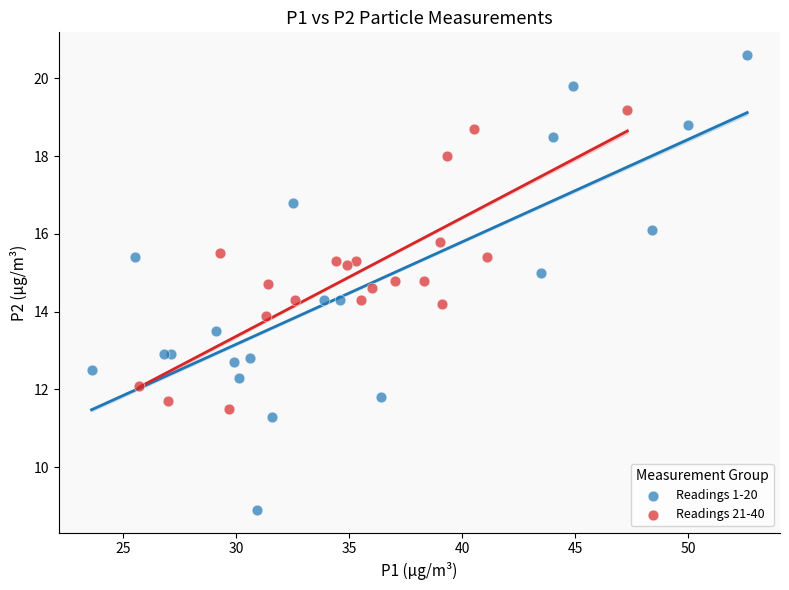

Which series reaches the minimum Y coordinate?

Readings 1-20